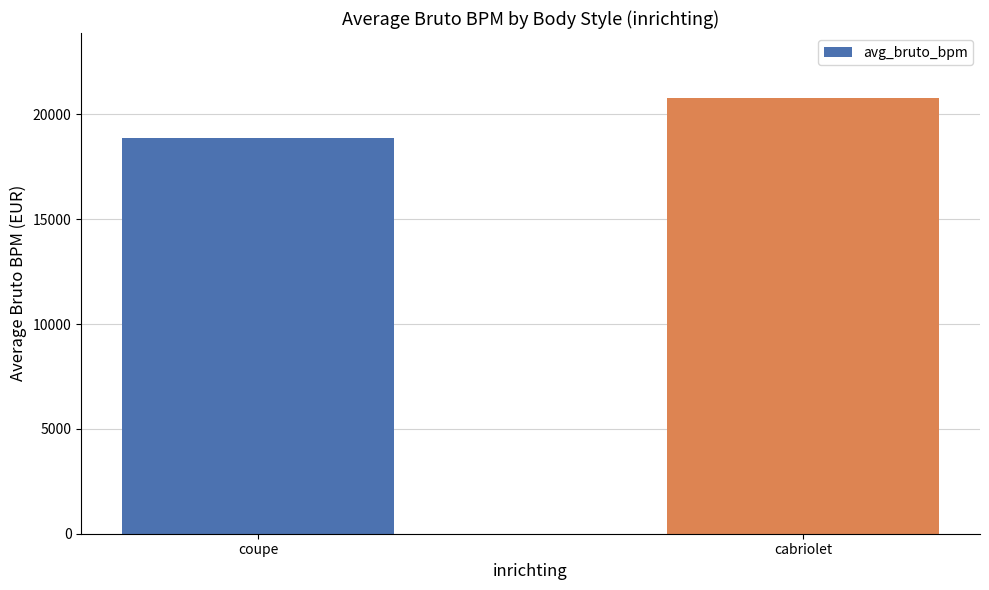

What is the minimum value shown in the chart?

18866.3